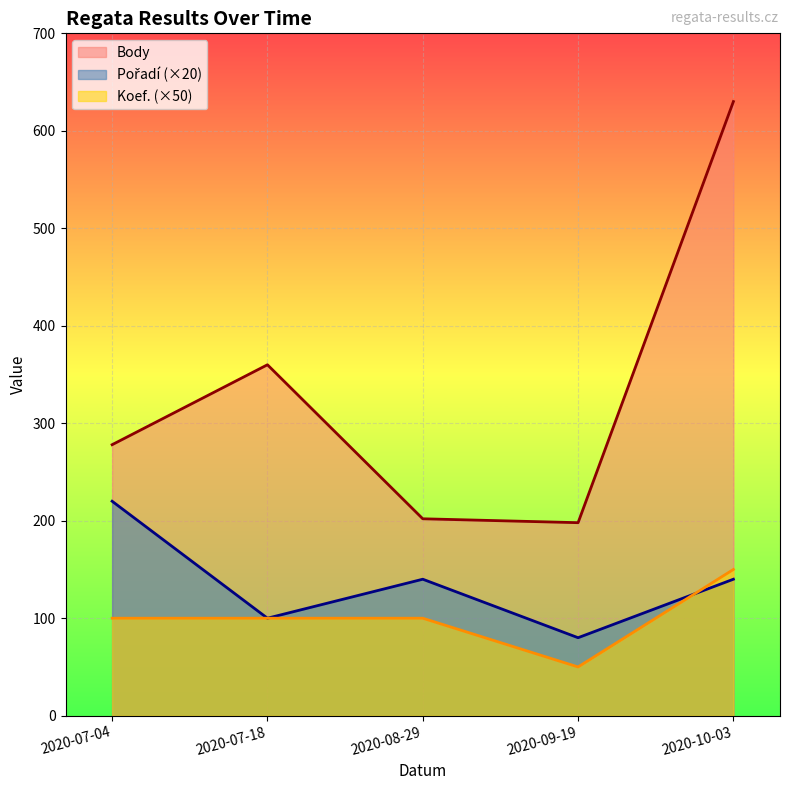

What is the total value across all series at 2020-07-04?

598